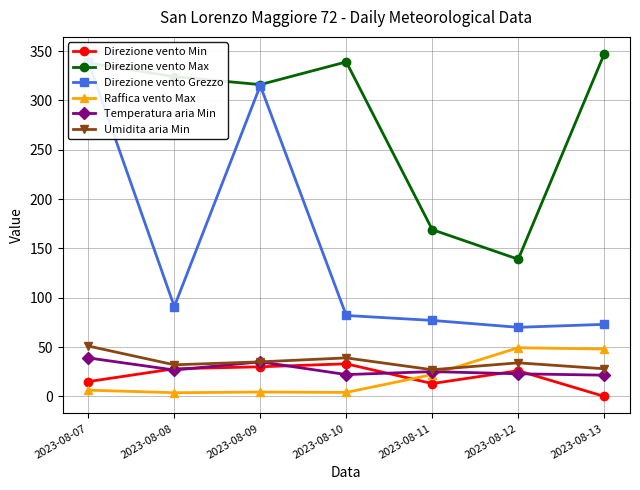

What is the maximum value for Umidita aria Min?

51.0